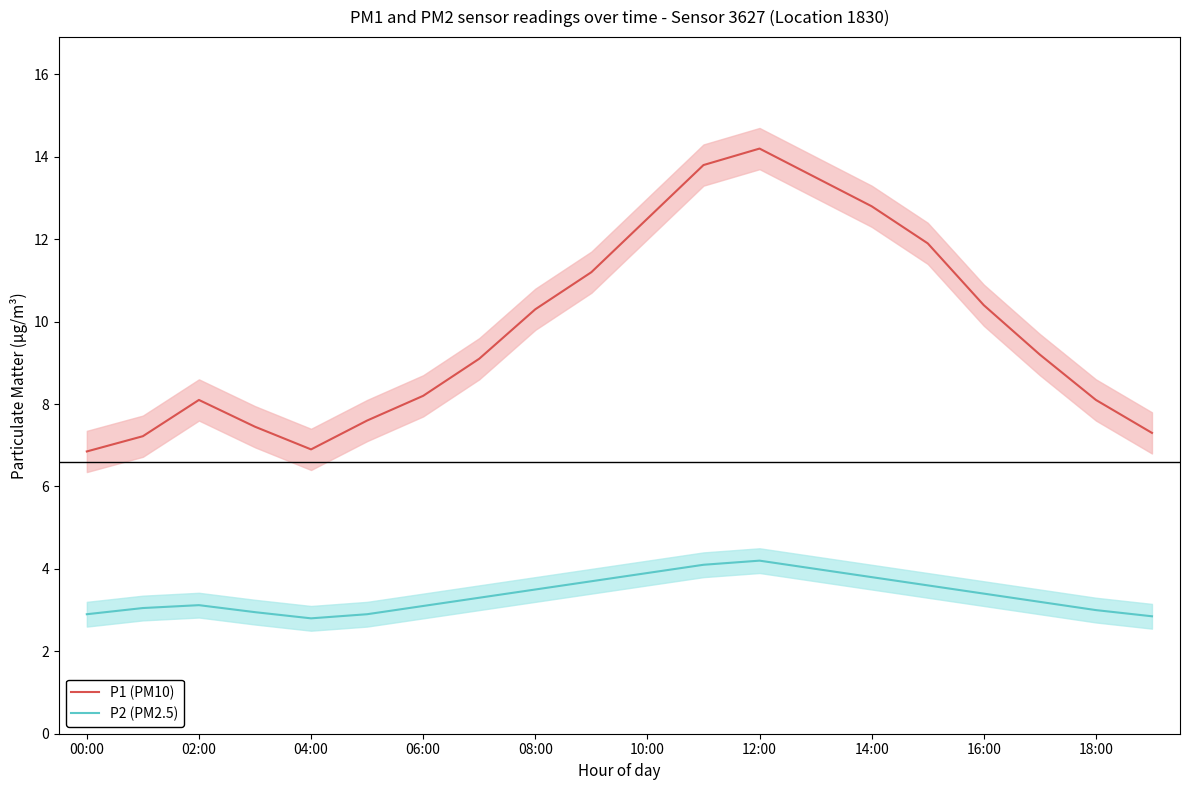

The P1 (PM10) series shows 12.8 at 14:00. True or false?

True